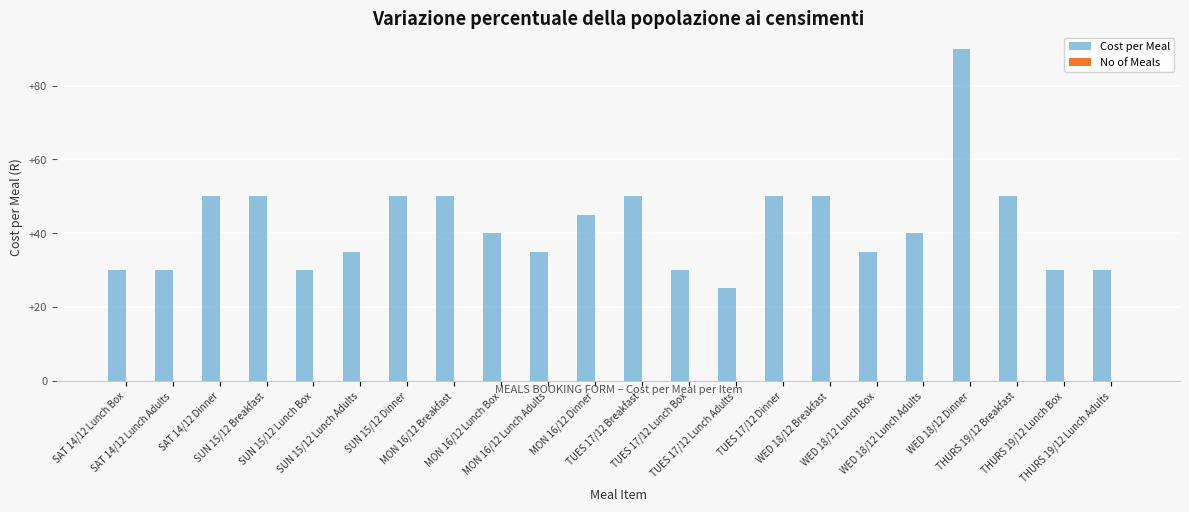

What is the value of the 21st bar from the left?

30